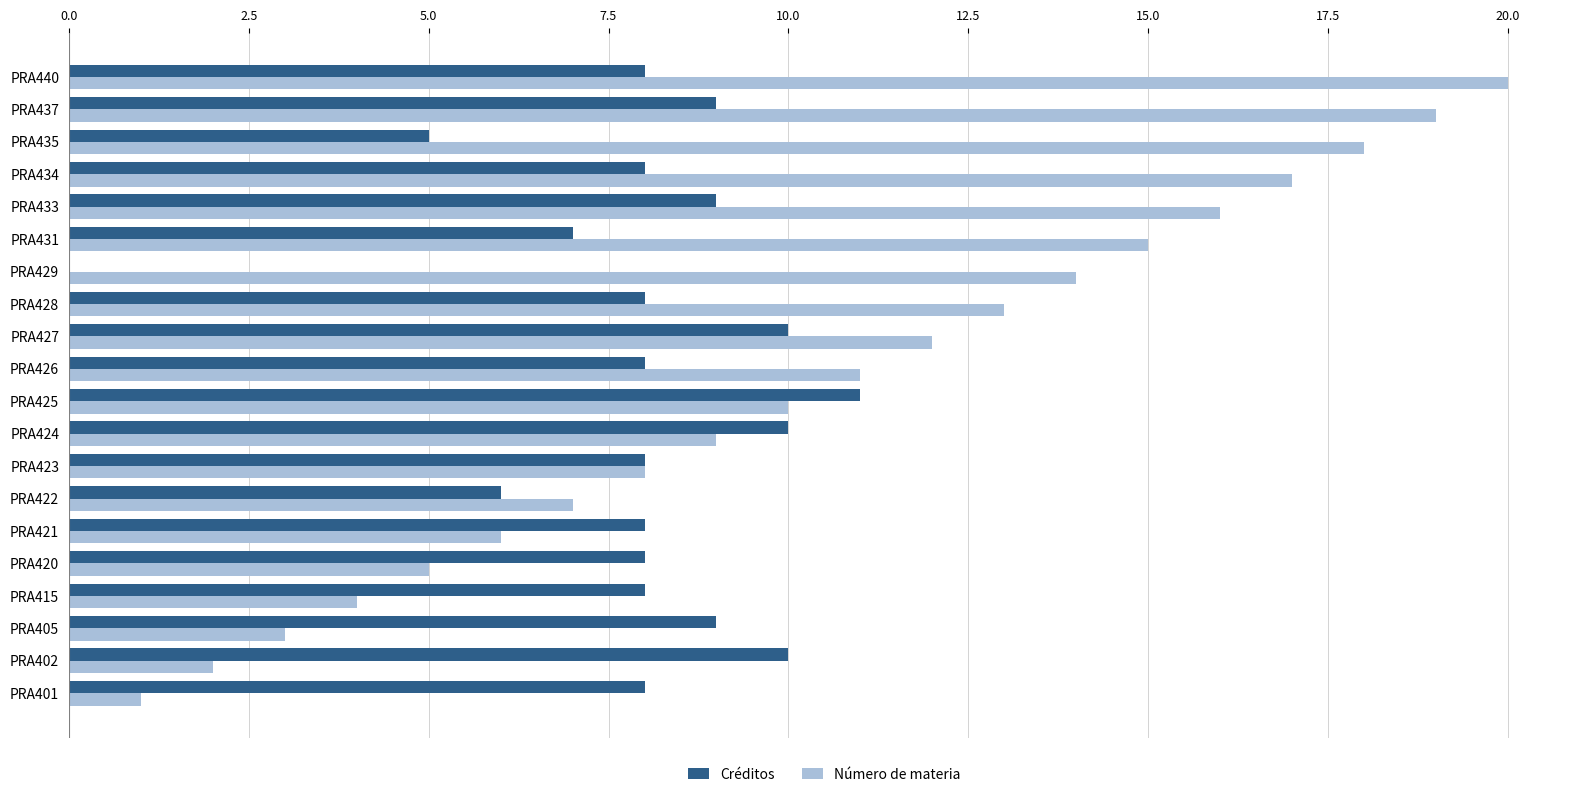

What is the total value across all series at PRA424?

19